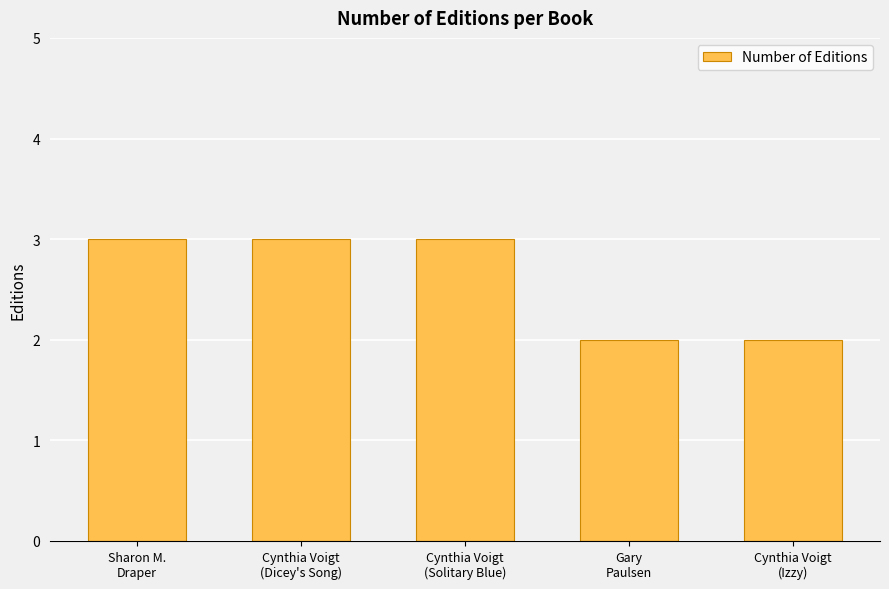

Reading left to right, extract all data points from this chart.

Sharon M.
Draper=3	Cynthia Voigt
(Dicey's Song)=3	Cynthia Voigt
(Solitary Blue)=3	Gary
Paulsen=2	Cynthia Voigt
(Izzy)=2